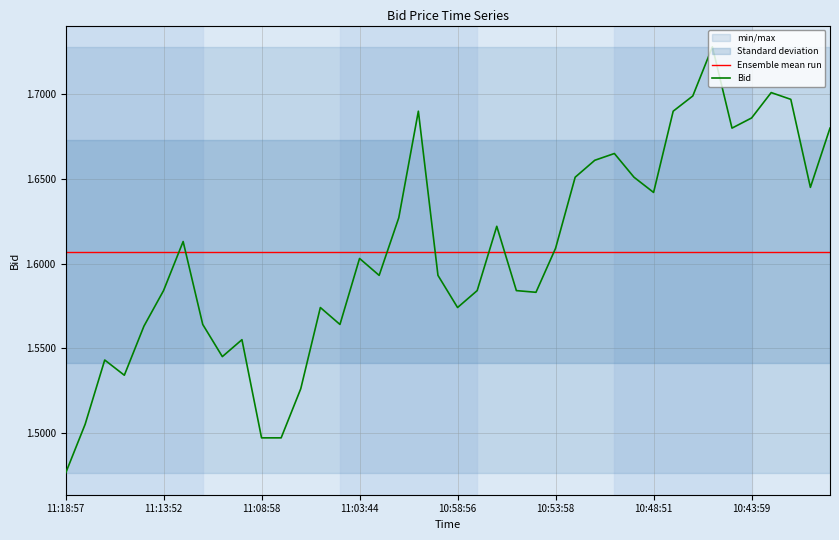

What is the value of the Bid point at the 28th from the left?

1.7